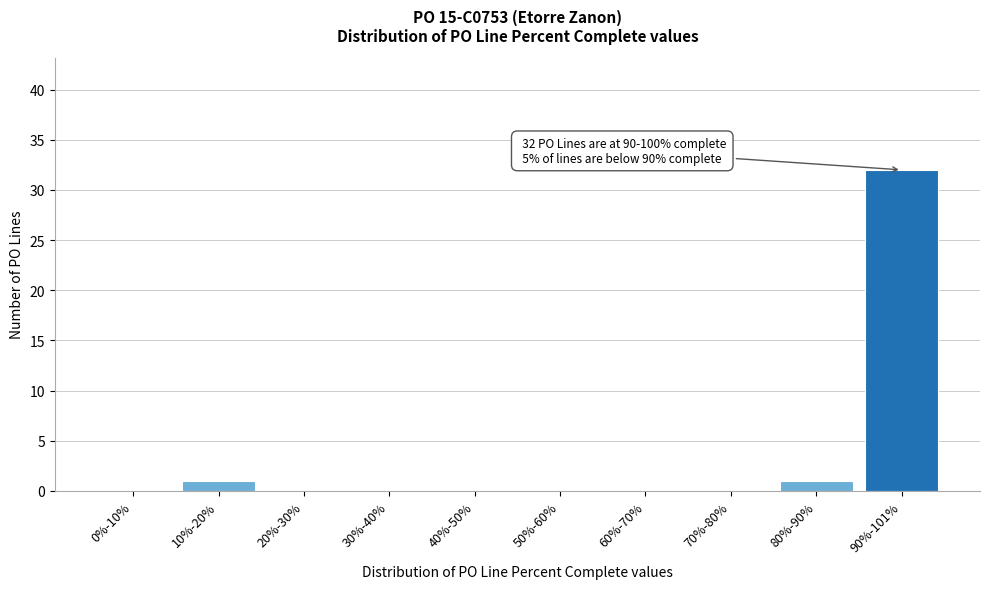

Reading left to right, extract all data points from this chart.

0%-10%=0	10%-20%=1	20%-30%=0	30%-40%=0	40%-50%=0	50%-60%=0	60%-70%=0	70%-80%=0	80%-90%=1	90%-101%=32